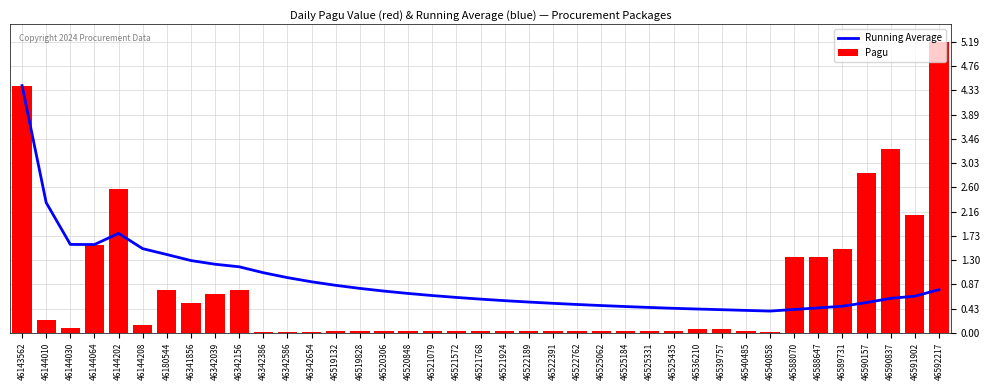

Are the bars horizontal?

No